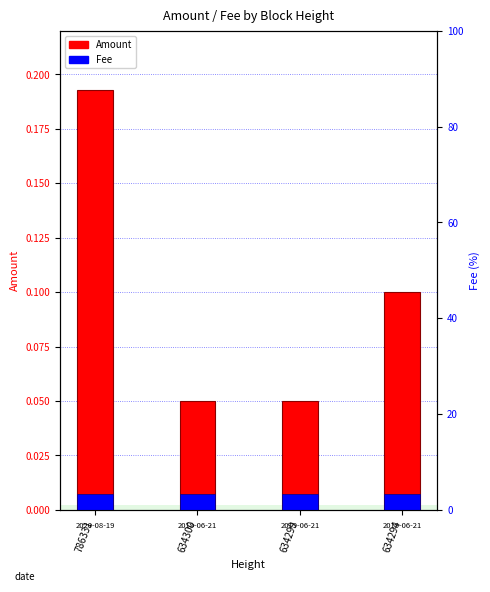

Between 786331 and 634300, which series saw the biggest shift?

Amount